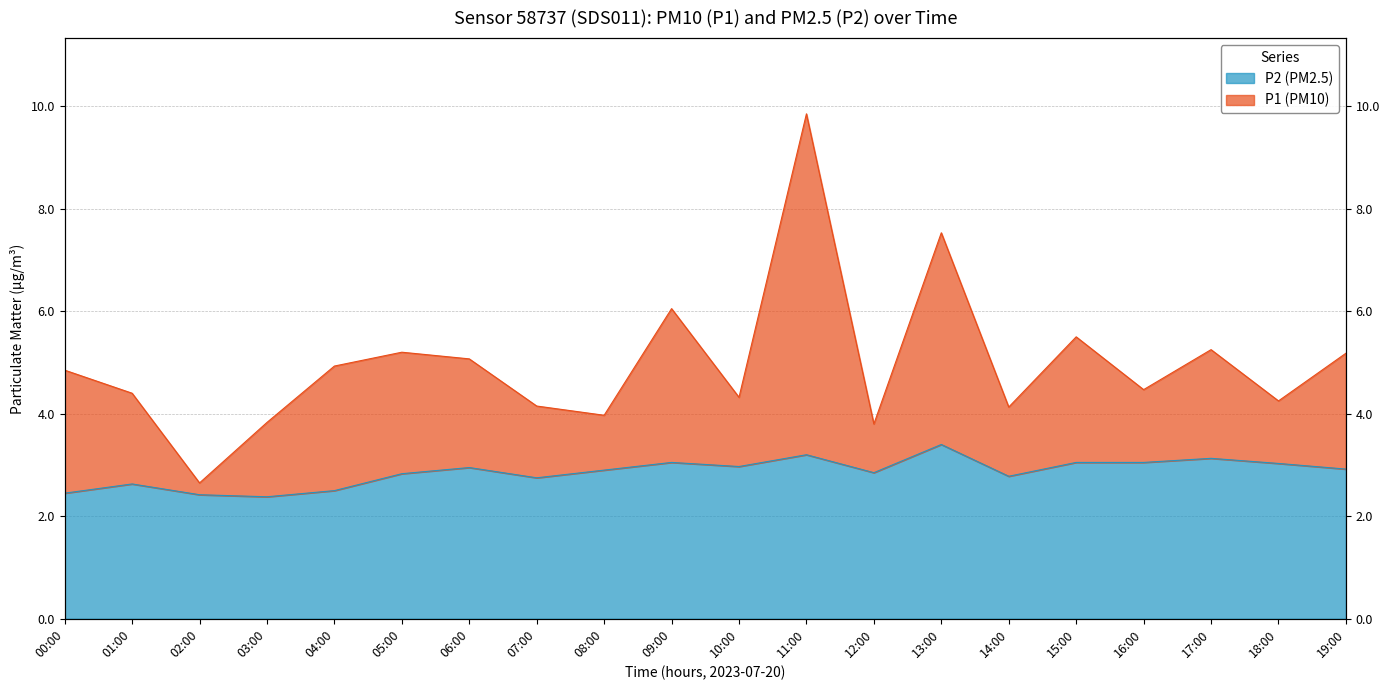

At which category does P2 reach its first local valley?

03:00